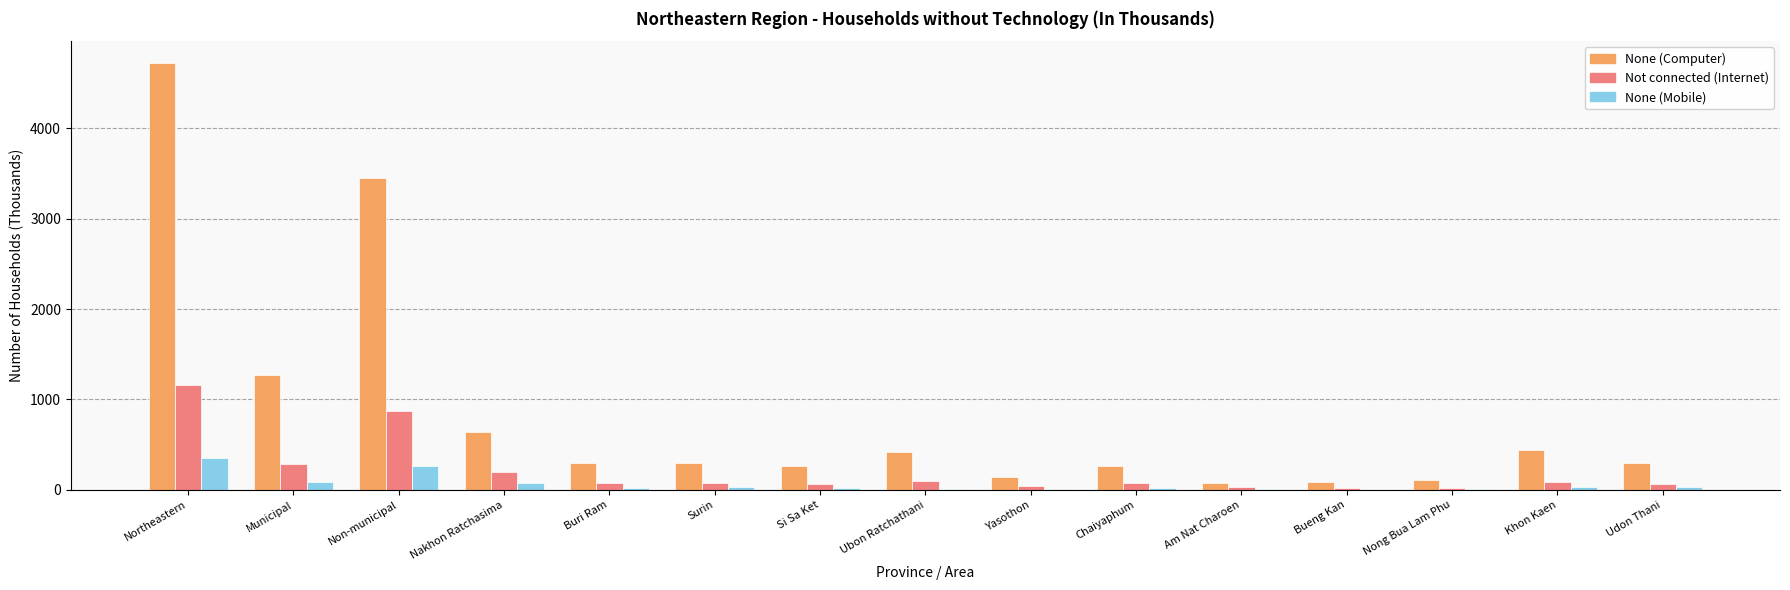

What is the difference between the Not connected (Internet) values at Ubon Ratchathani and Surin?

15.6